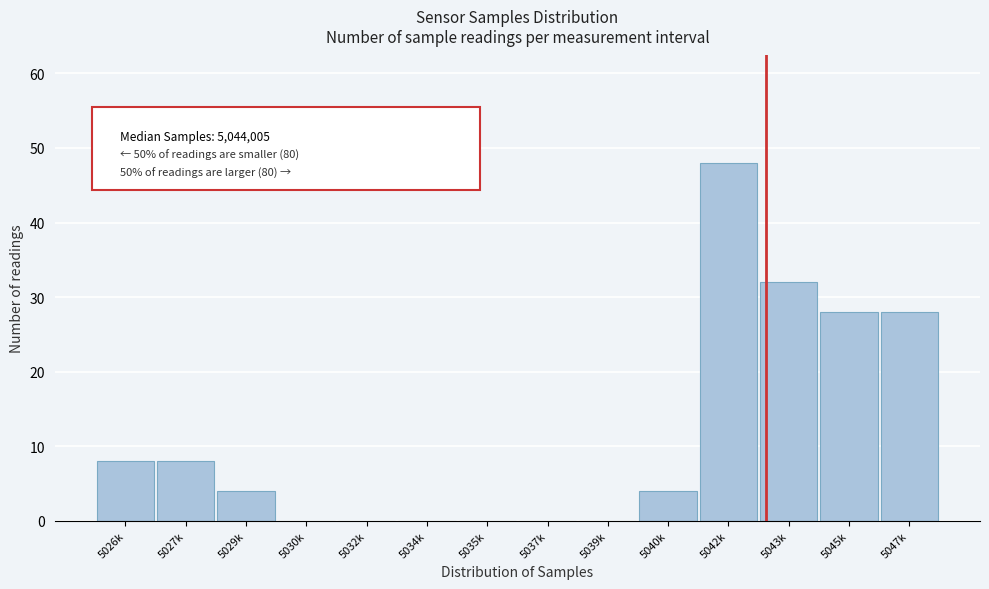

Reading right to left, extract all data points from this chart.

5047k=28	5045k=28	5043k=32	5042k=48	5040k=4	5039k=0	5037k=0	5035k=0	5034k=0	5032k=0	5030k=0	5029k=4	5027k=8	5026k=8